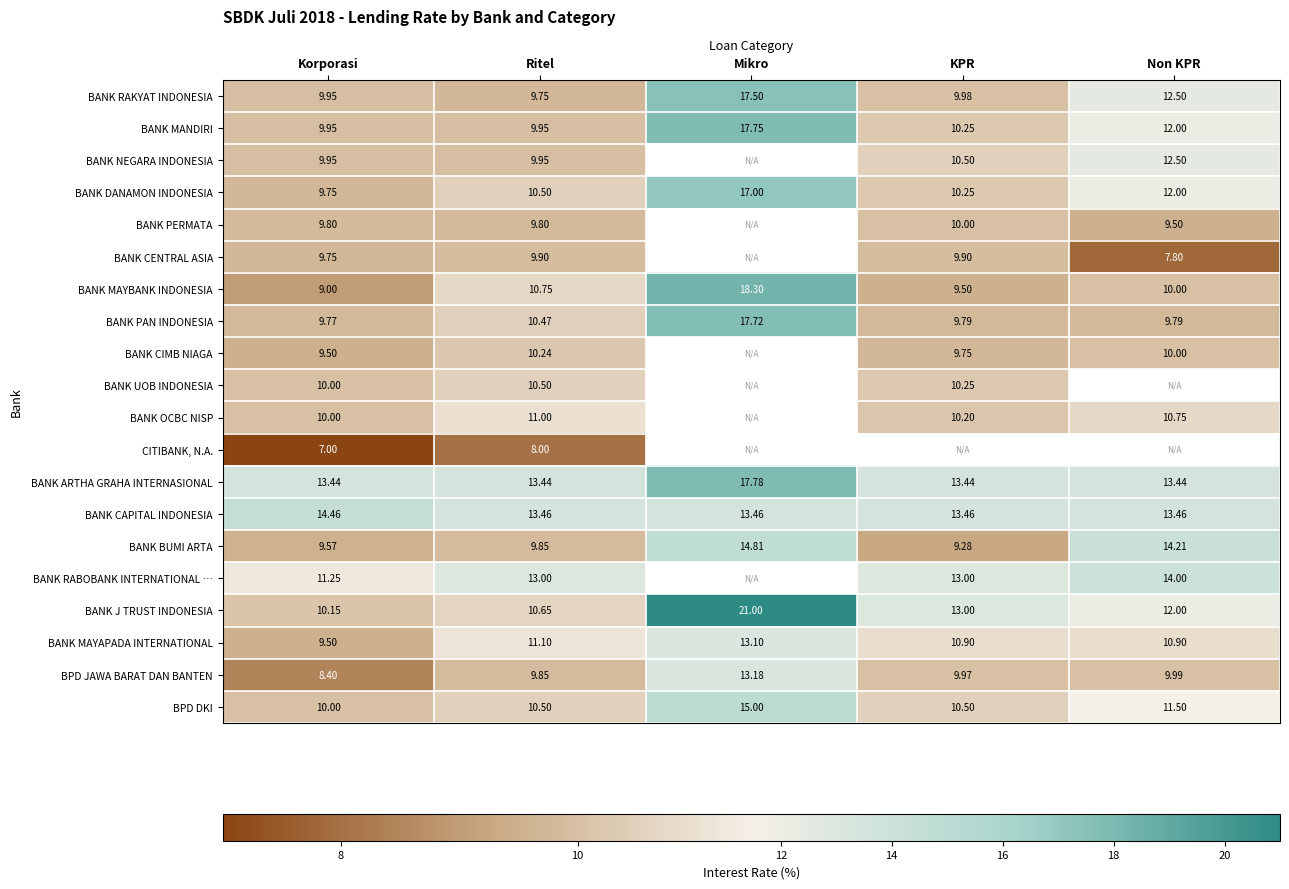

What is the approximate value of BANK UOB INDONESIA at Ritel?

10.5